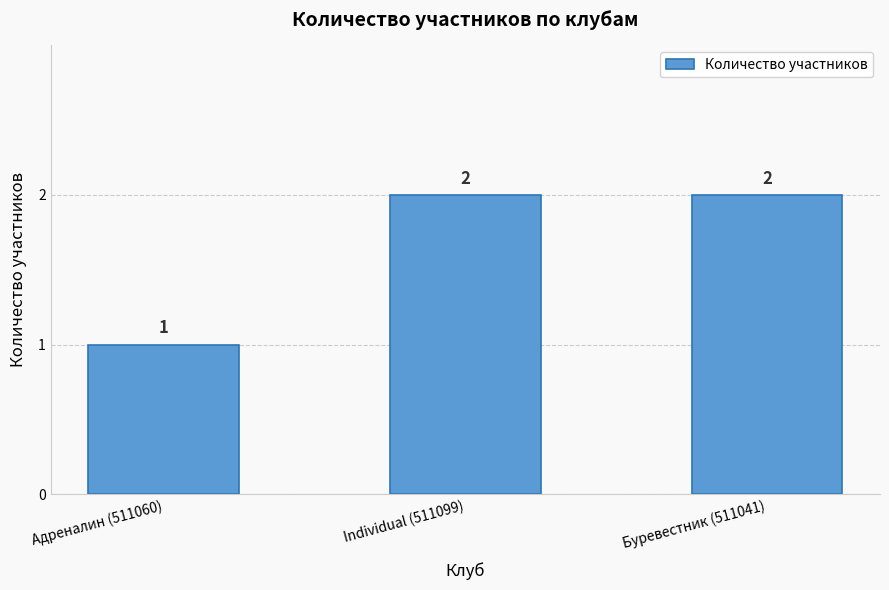

Count the values in the range 1 to 2.

3